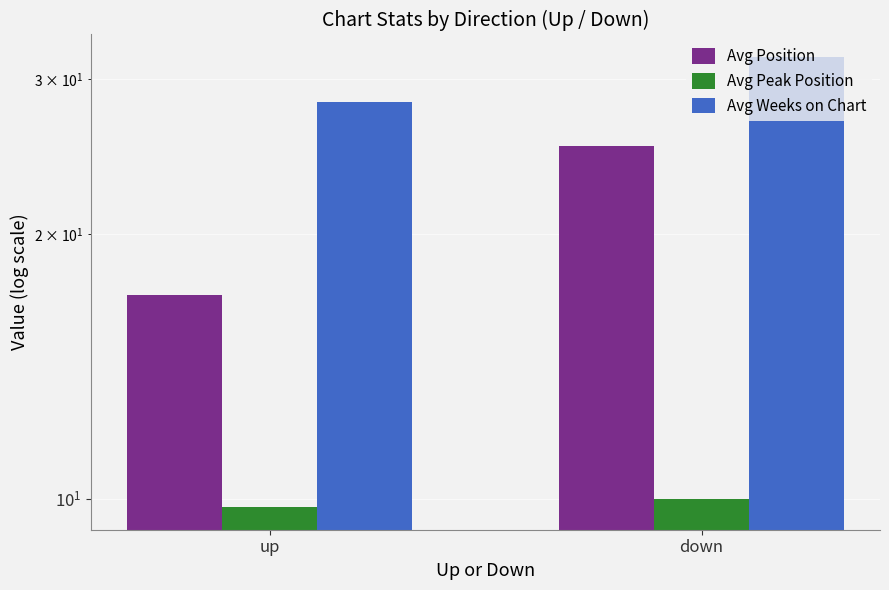

At which category is the sum across all series the highest?

down